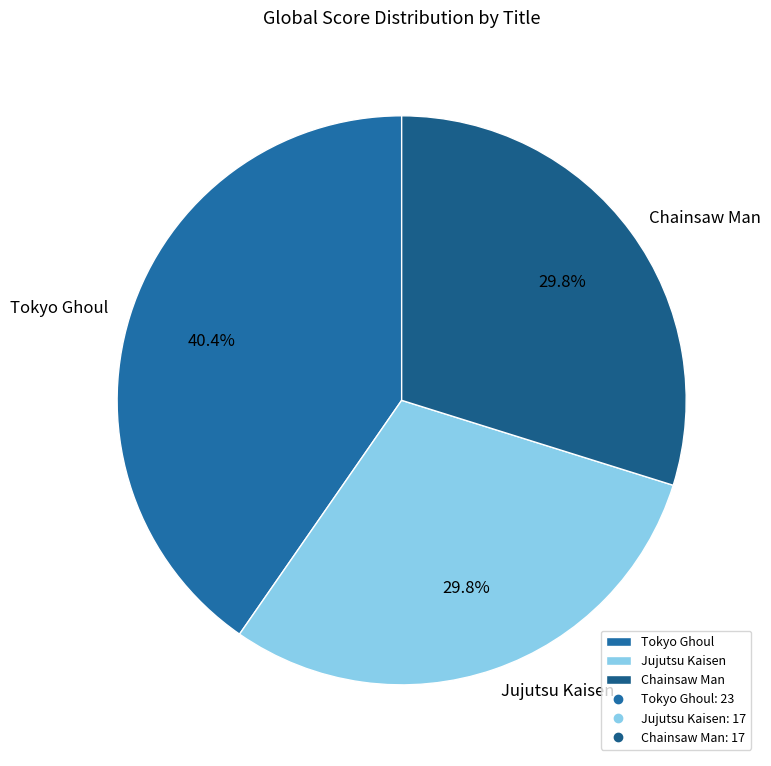

True or false: Tokyo Ghoul accounts for 40% of the total.

True